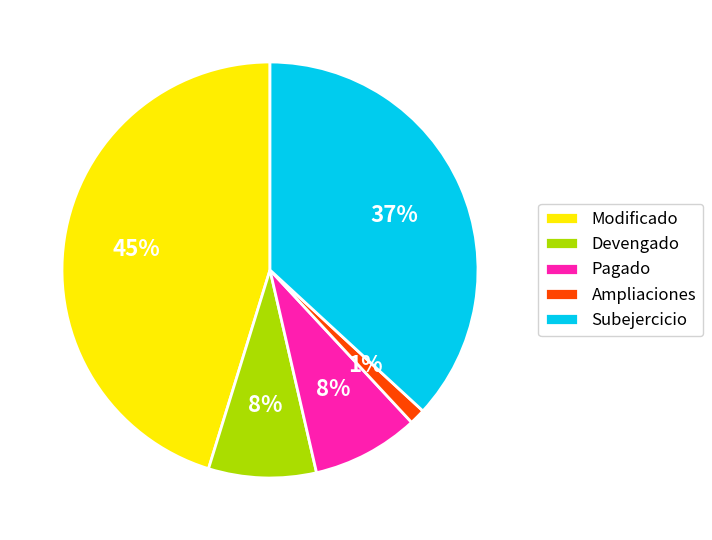

Is there any slice that represents more than half of the pie?

No